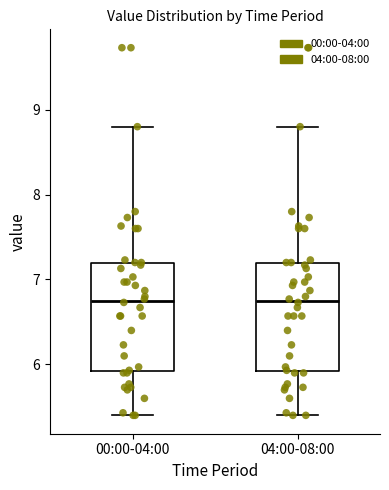

Where does the upper whisker of the box for 04:00-08:00 end on the y-axis? The values are not printed on the chart, so give them approximately, as read against the axis.

8.8